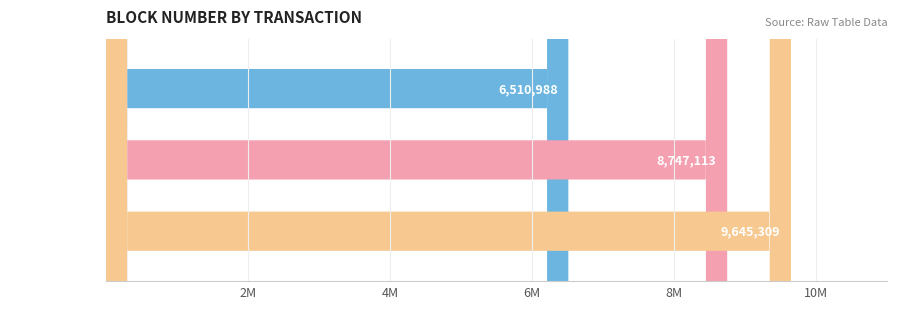

Where is the data nearest to the value 8078148?

0b8d8cd4
(mainnet)